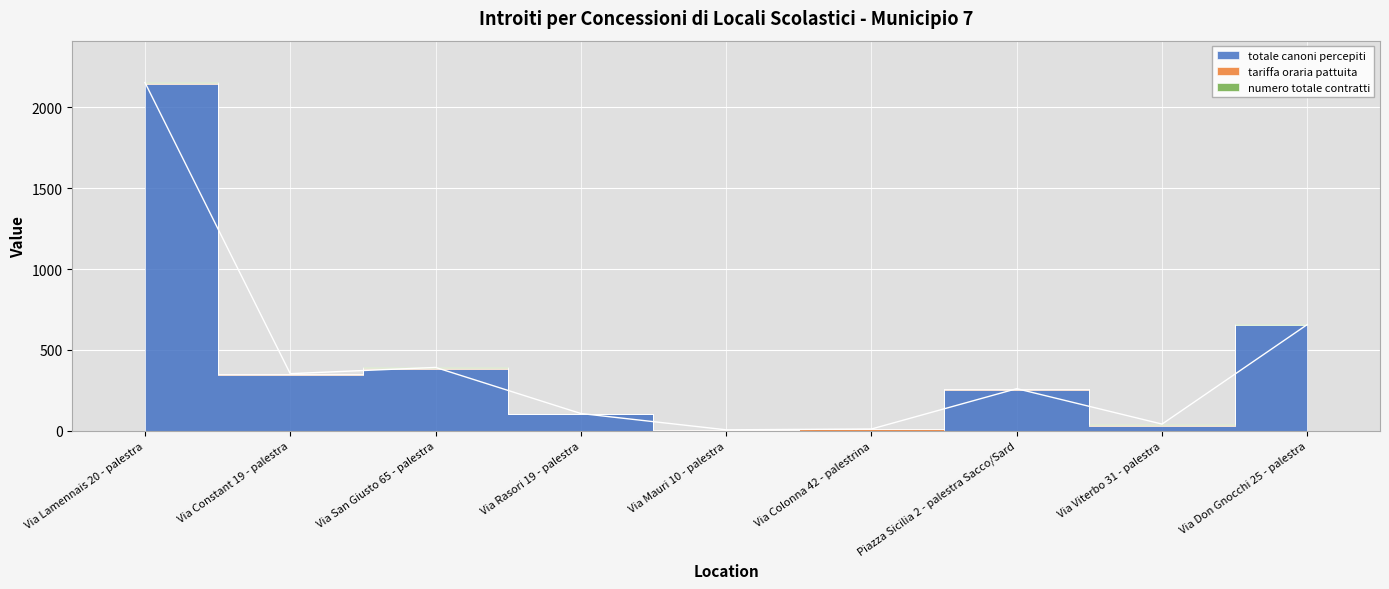

Which has a higher value, Via Lamennais 20 - palestra or Via Viterbo 31 - palestra?

Via Lamennais 20 - palestra